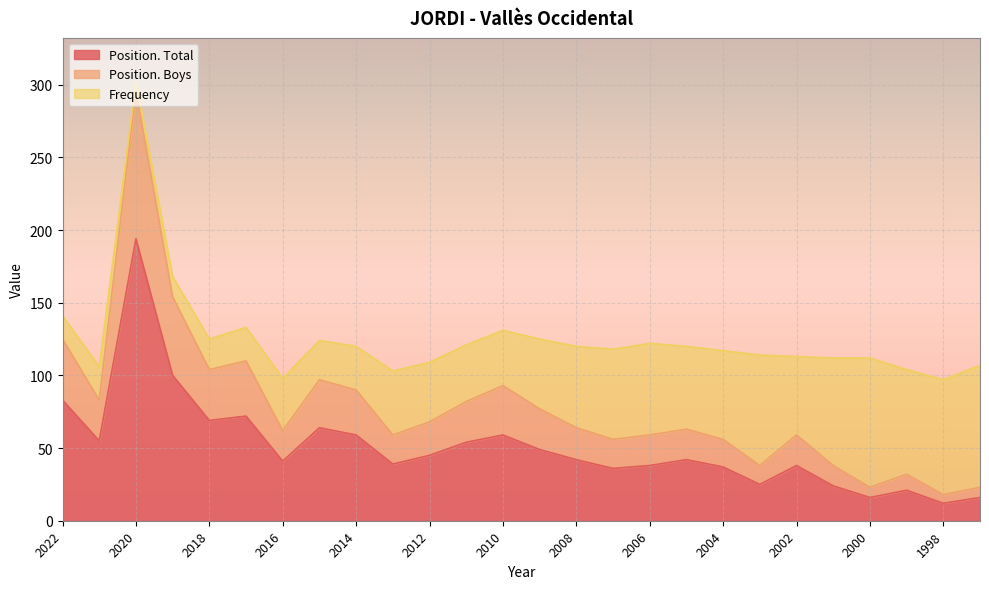

How many values in the Position. Boys series exceed 64?

12